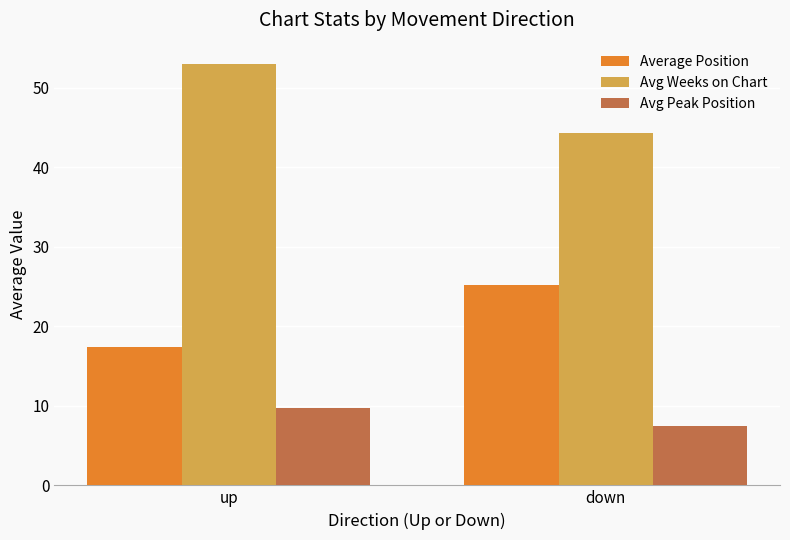

The value of Average Position at down is 25.1. True or false?

True